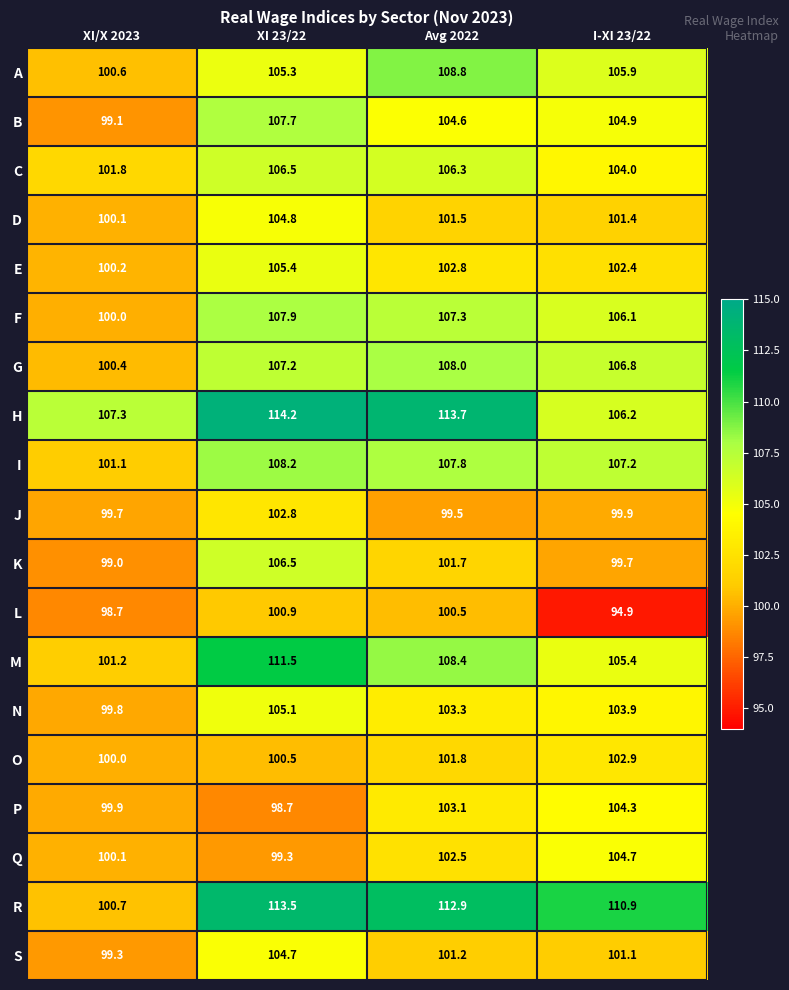

Is it true that H equals 107.3 at XI/X 2023?

True